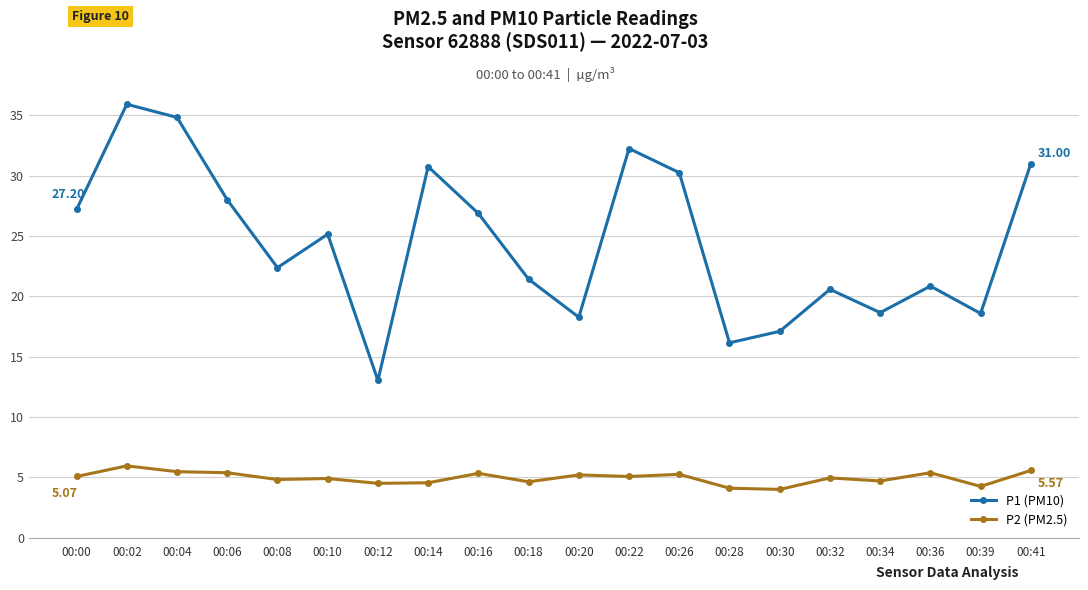

At 00:36, list the series in order from smallest to largest.

P2 (PM2.5), P1 (PM10)